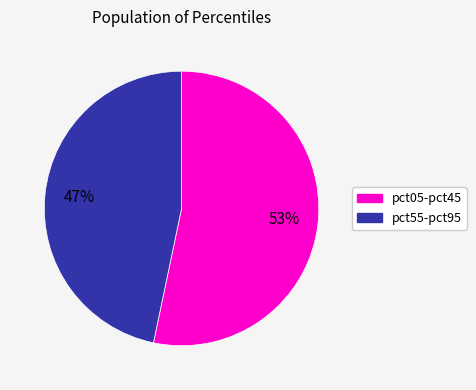

Is there a majority slice in this chart?

Yes